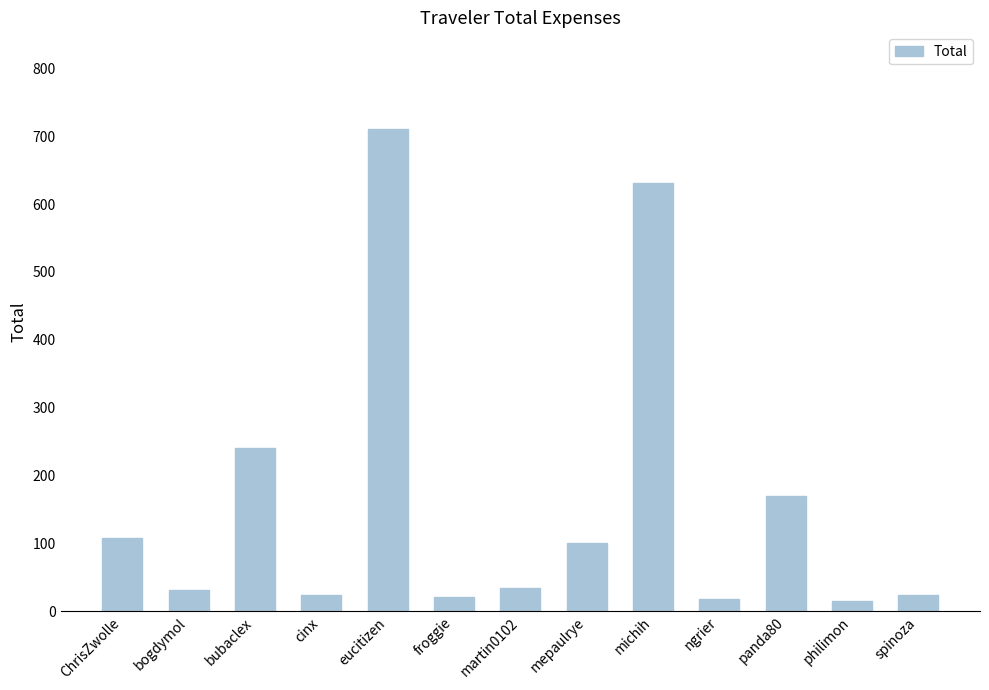

The chart shows a value of 32.1 at bogdymol. True or false?

True